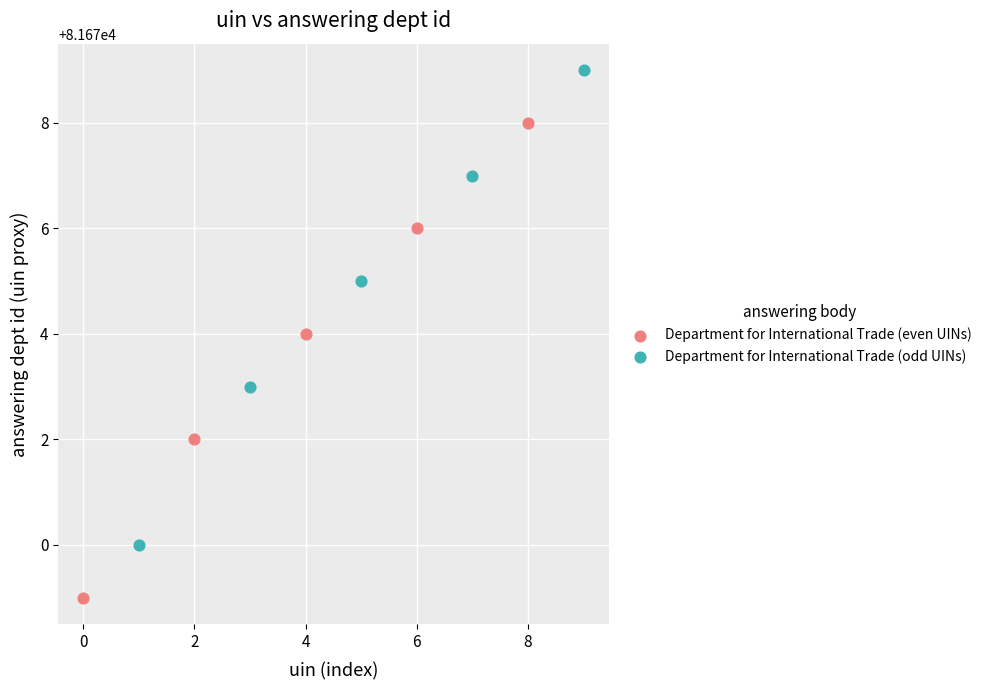

What are all the series names shown in the legend?

Department for International Trade (even UINs), Department for International Trade (odd UINs)